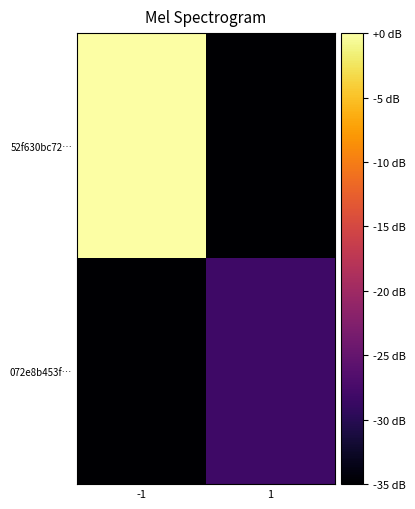

Which series changed the most between -1 and 1?

52f630bc72…